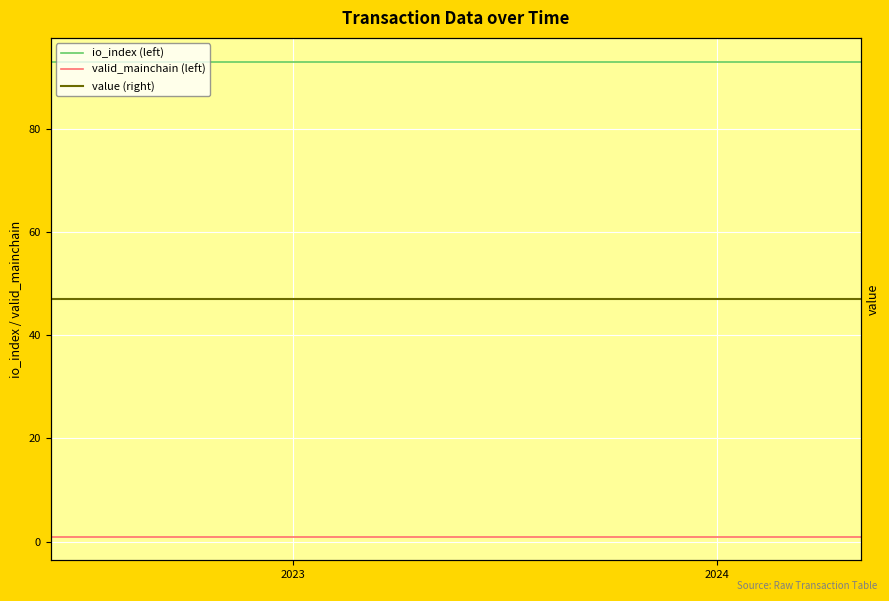

At how many categories does at least one series exceed 13?

24